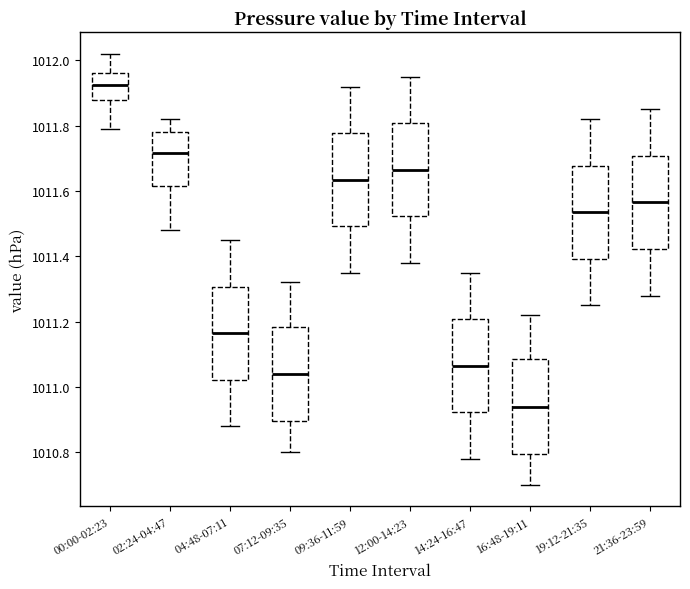

Reading left to right, read every box against the y-axis: the position of its median line, the range the box covers, and the ends of its whiskers. The values are not printed on the chart, so give them approximately, as read against the axis.

00:00-02:23: median 1011.92, box 1011.88 to 1011.96, whiskers 1011.80 to 1012.02
02:24-04:47: median 1011.72, box 1011.62 to 1011.78, whiskers 1011.48 to 1011.82
04:48-07:11: median 1011.16, box 1011.02 to 1011.30, whiskers 1010.88 to 1011.46
07:12-09:35: median 1011.04, box 1010.90 to 1011.18, whiskers 1010.80 to 1011.32
09:36-11:59: median 1011.64, box 1011.50 to 1011.78, whiskers 1011.36 to 1011.92
12:00-14:23: median 1011.66, box 1011.52 to 1011.80, whiskers 1011.38 to 1011.96
14:24-16:47: median 1011.06, box 1010.92 to 1011.20, whiskers 1010.78 to 1011.36
16:48-19:11: median 1010.94, box 1010.80 to 1011.08, whiskers 1010.70 to 1011.22
19:12-21:35: median 1011.54, box 1011.40 to 1011.68, whiskers 1011.26 to 1011.82
21:36-23:59: median 1011.56, box 1011.42 to 1011.70, whiskers 1011.28 to 1011.86